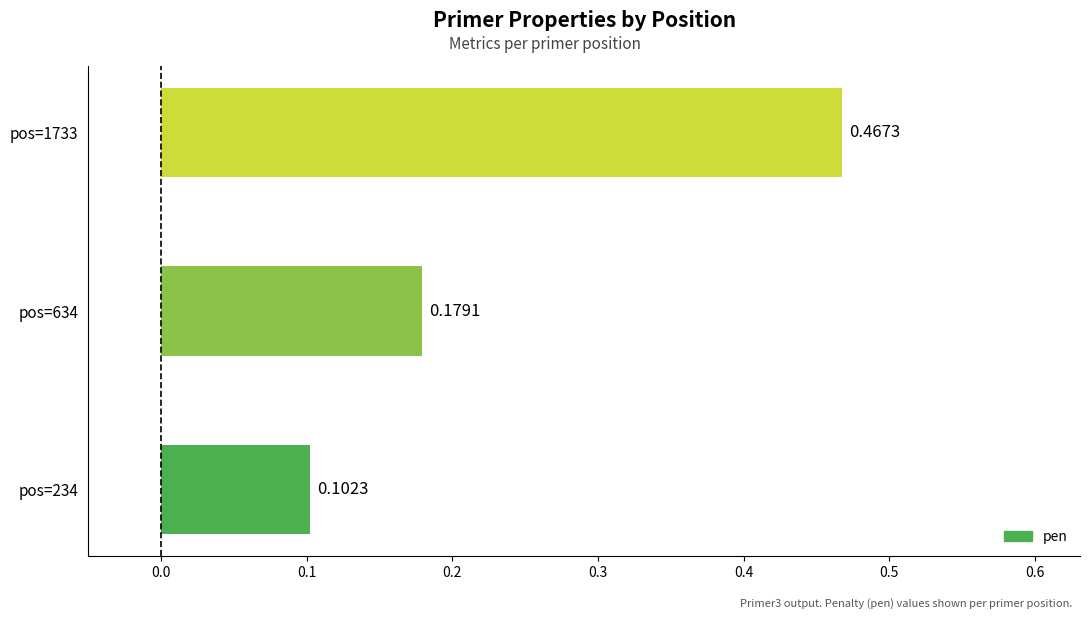

How many data points does each series have?

3